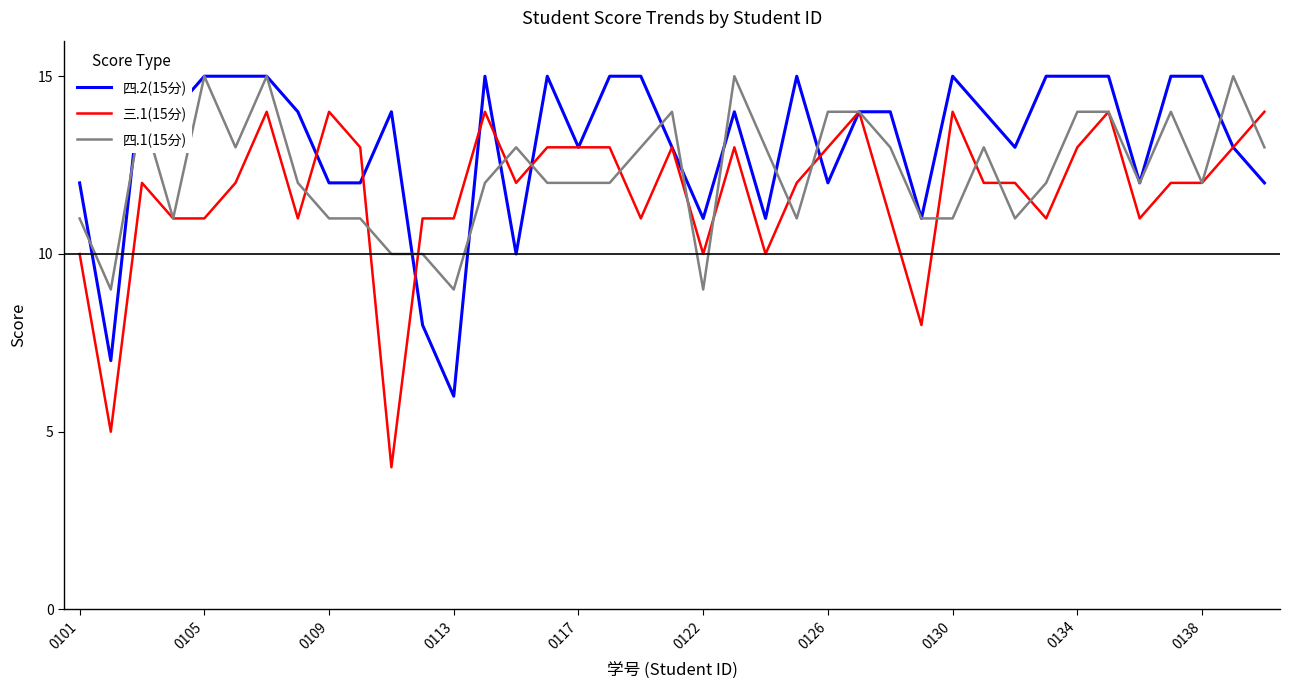

Rank the series at 23 from lowest to highest value.

四.1(15分), 三.1(15分), 四.2(15分)